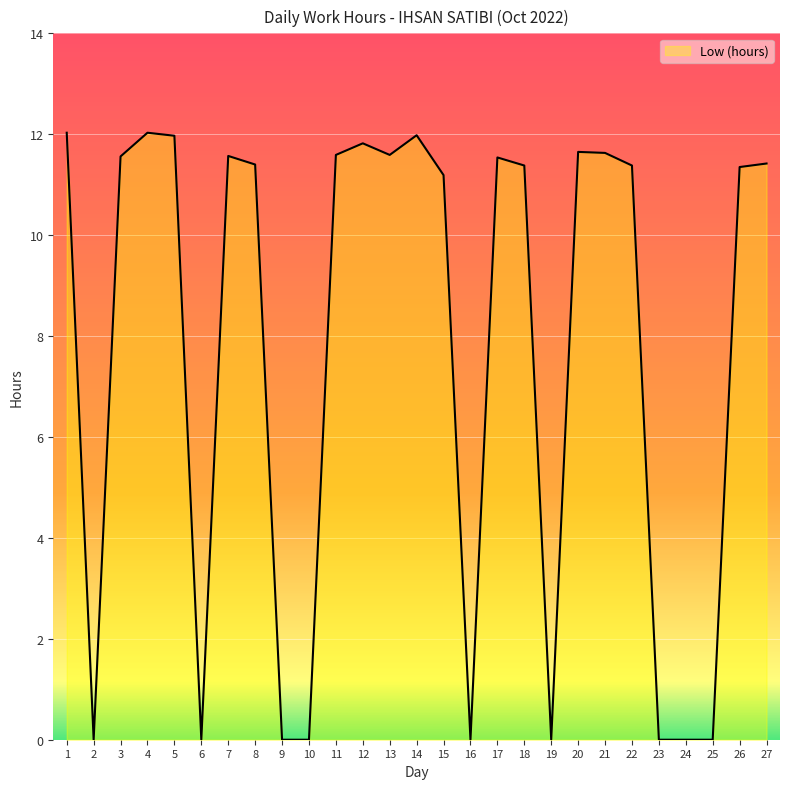

Where is the first local minimum?

2